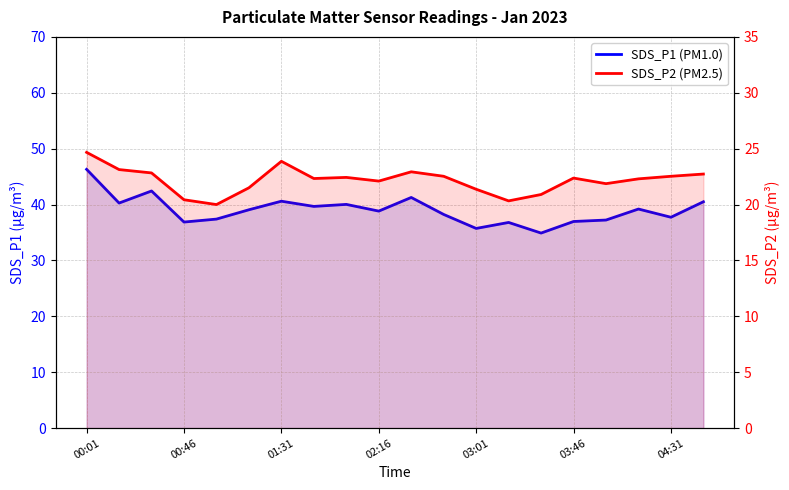

Reading right to left, transcribe all the data shown in this chart.

SDS_P1 (PM1.0): 40.5	37.7	39.2	37.2	37.0	34.9	36.8	35.7	38.2	41.3	38.8	40.0	39.7	40.6	39.1	37.4	36.9	42.4	40.3	46.3
SDS_P2 (PM2.5): 22.7	22.5	22.3	21.9	22.4	20.9	20.3	21.4	22.5	22.9	22.1	22.4	22.3	23.9	21.5	20.0	20.4	22.8	23.1	24.7